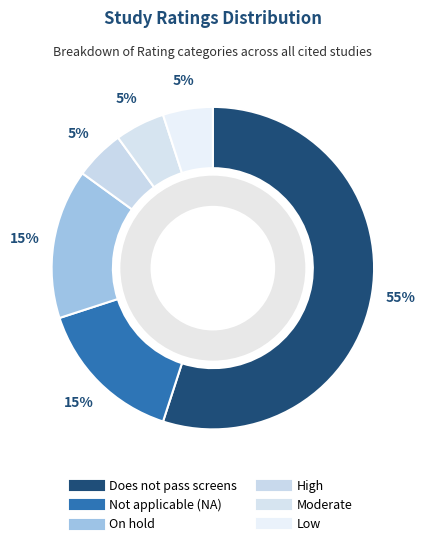

How much of the chart is everything except On hold?

85.0%